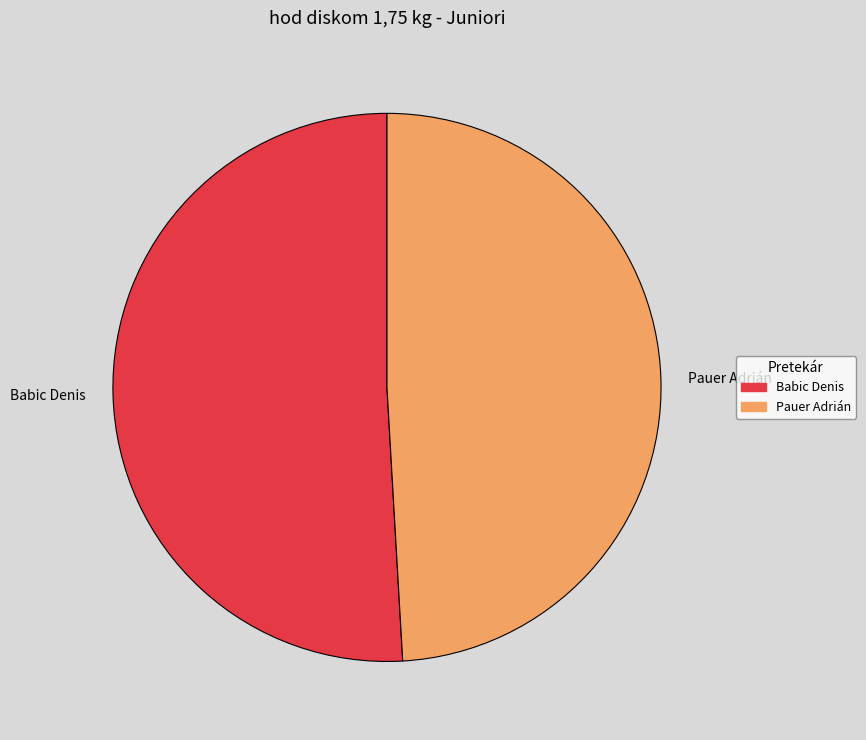

Which slice represents more than half of the pie?

Babic Denis